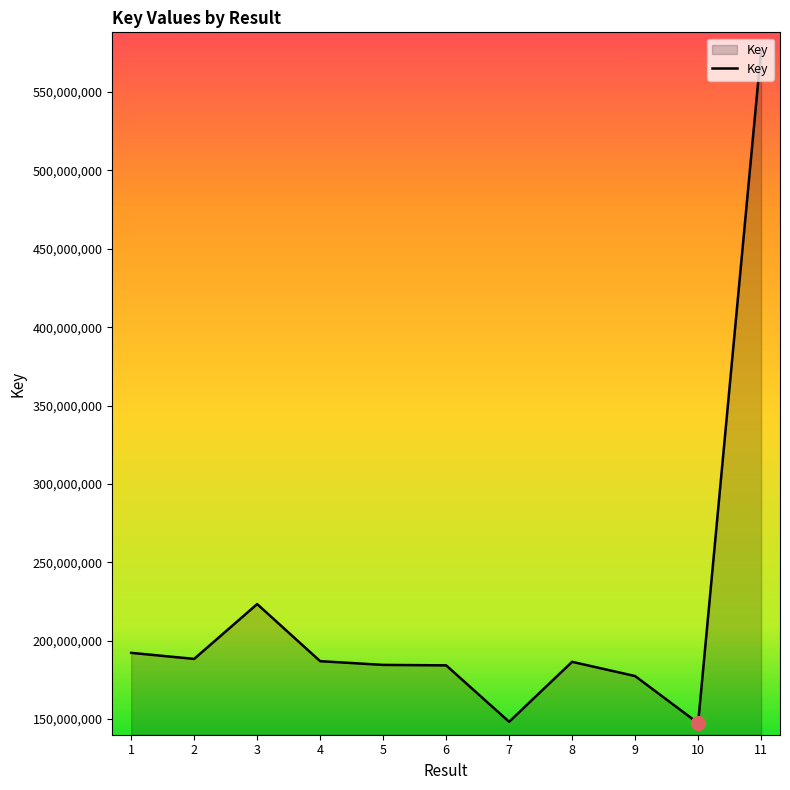

At which category does the data reach its first local valley?

2